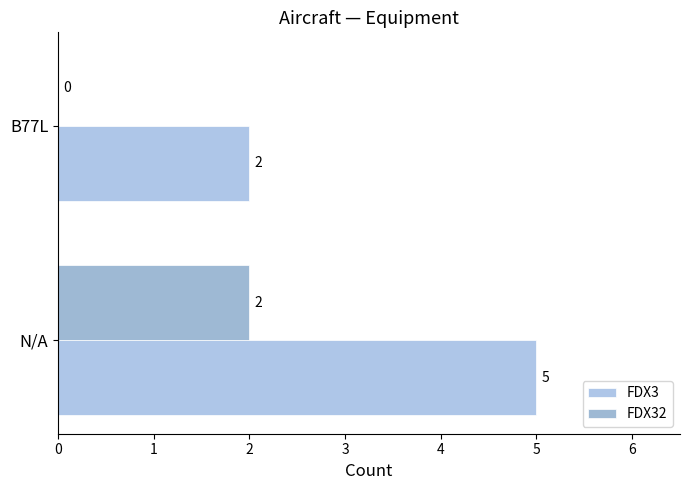

How many data points does each series have?

2